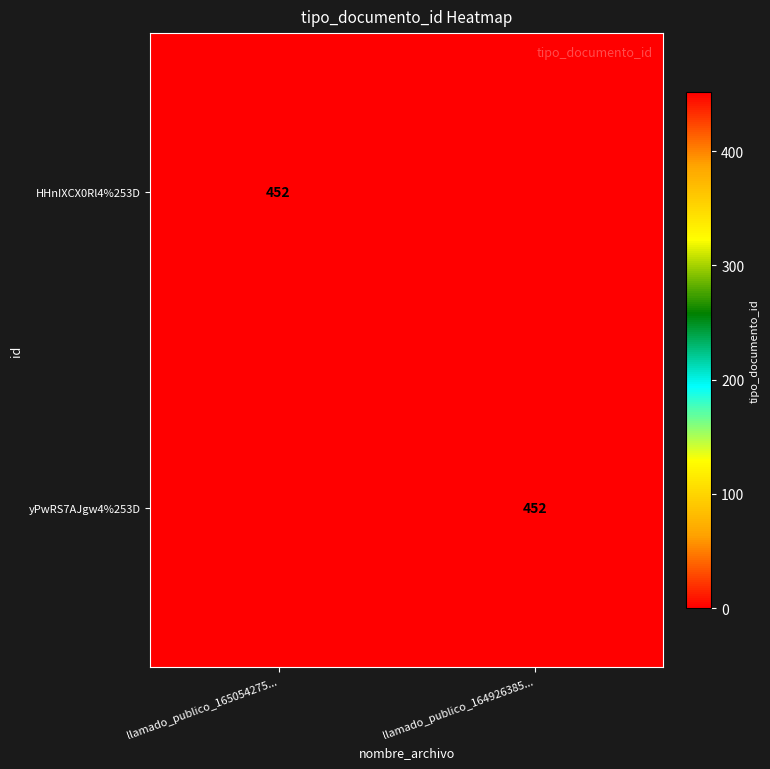

At which category is the sum across all series the highest?

llamado_publico_165054275...